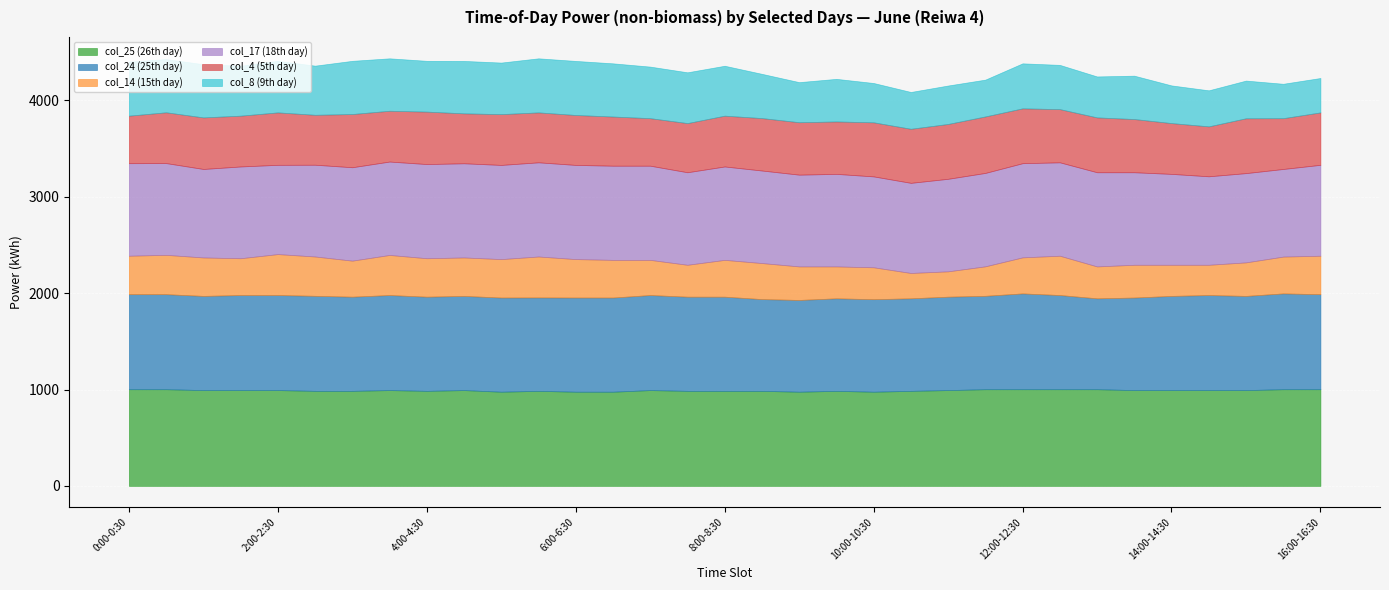

At which label is col_24 (25th day) closest to 968?

5:30-6:00